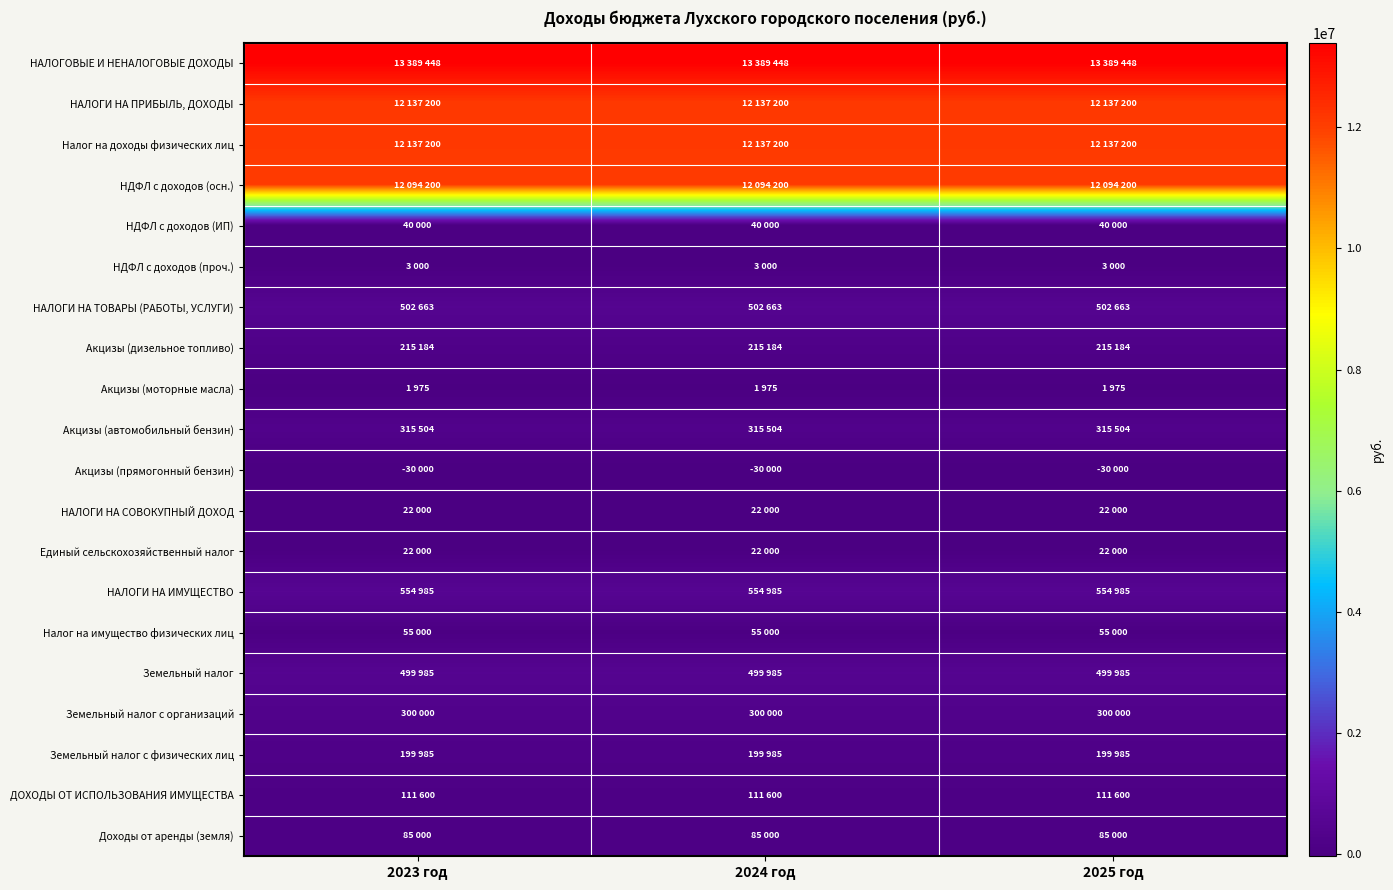

Reading right to left, transcribe all the data shown in this chart.

НАЛОГОВЫЕ И НЕНАЛОГОВЫЕ ДОХОДЫ: 2025 год=13389448	2024 год=13389448	2023 год=13389448
НАЛОГИ НА ПРИБЫЛЬ, ДОХОДЫ: 2025 год=12137200	2024 год=12137200	2023 год=12137200
Налог на доходы физических лиц: 2025 год=12137200	2024 год=12137200	2023 год=12137200
НДФЛ с доходов (осн.): 2025 год=12094200	2024 год=12094200	2023 год=12094200
НДФЛ с доходов (ИП): 2025 год=40000	2024 год=40000	2023 год=40000
НДФЛ с доходов (проч.): 2025 год=3000	2024 год=3000	2023 год=3000
НАЛОГИ НА ТОВАРЫ (РАБОТЫ, УСЛУГИ): 2025 год=502663	2024 год=502663	2023 год=502663
Акцизы (дизельное топливо): 2025 год=215184	2024 год=215184	2023 год=215184
Акцизы (моторные масла): 2025 год=1975	2024 год=1975	2023 год=1975
Акцизы (автомобильный бензин): 2025 год=315504	2024 год=315504	2023 год=315504
Акцизы (прямогонный бензин): 2025 год=-30000	2024 год=-30000	2023 год=-30000
НАЛОГИ НА СОВОКУПНЫЙ ДОХОД: 2025 год=22000	2024 год=22000	2023 год=22000
Единый сельскохозяйственный налог: 2025 год=22000	2024 год=22000	2023 год=22000
НАЛОГИ НА ИМУЩЕСТВО: 2025 год=554985	2024 год=554985	2023 год=554985
Налог на имущество физических лиц: 2025 год=55000	2024 год=55000	2023 год=55000
Земельный налог: 2025 год=499985	2024 год=499985	2023 год=499985
Земельный налог с организаций: 2025 год=300000	2024 год=300000	2023 год=300000
Земельный налог с физических лиц: 2025 год=199985	2024 год=199985	2023 год=199985
ДОХОДЫ ОТ ИСПОЛЬЗОВАНИЯ ИМУЩЕСТВА: 2025 год=111600	2024 год=111600	2023 год=111600
Доходы от аренды (земля): 2025 год=85000	2024 год=85000	2023 год=85000